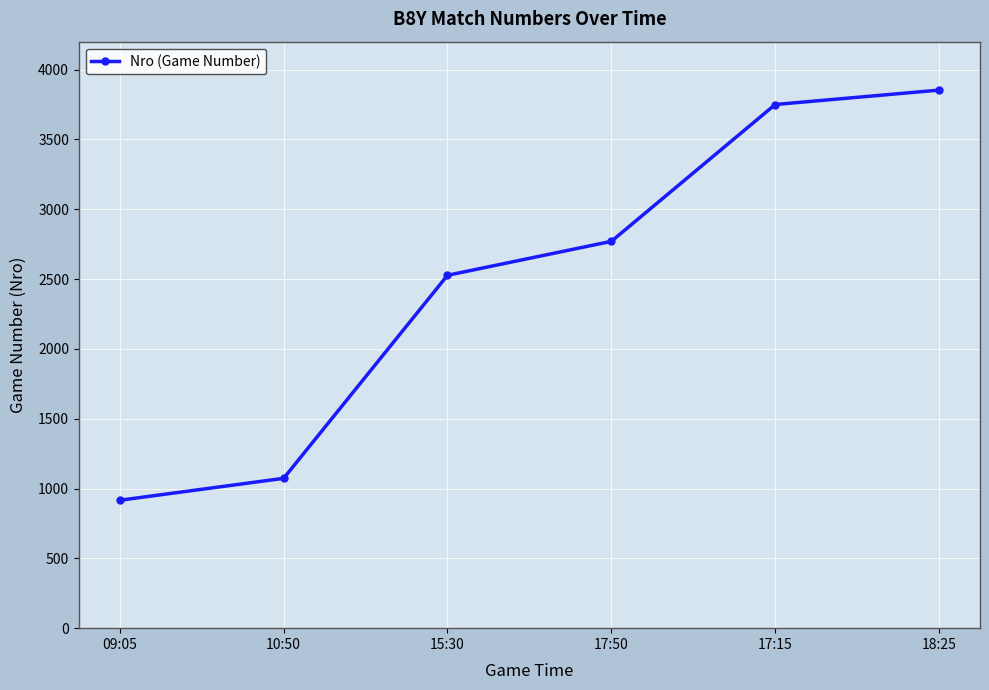

Reading right to left, extract all data points from this chart.

18:25=3853	17:15=3750	17:50=2770	15:30=2527	10:50=1073	09:05=916